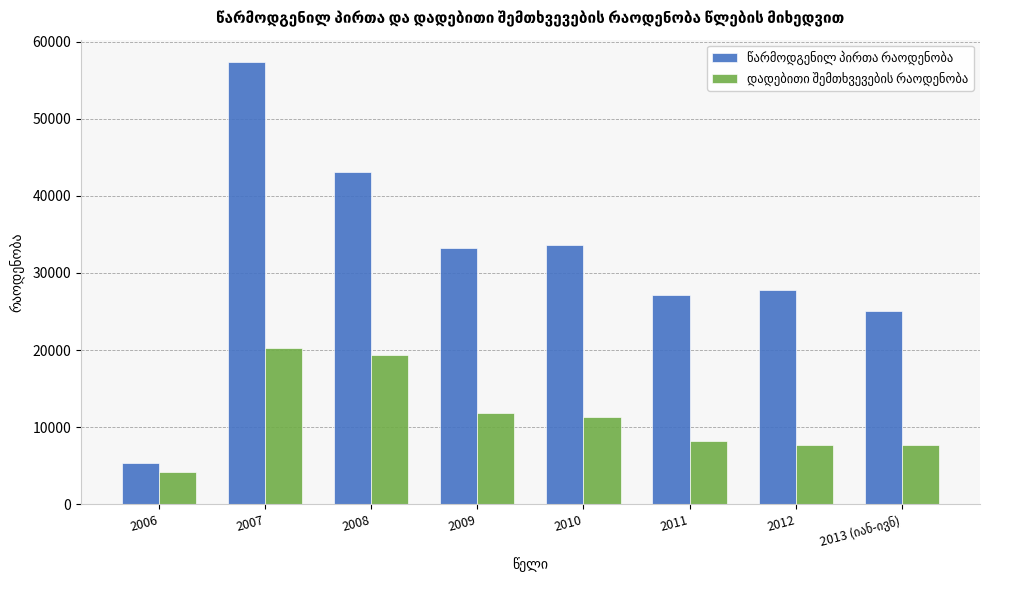

At which category does the chart reach its peak across all series?

2007